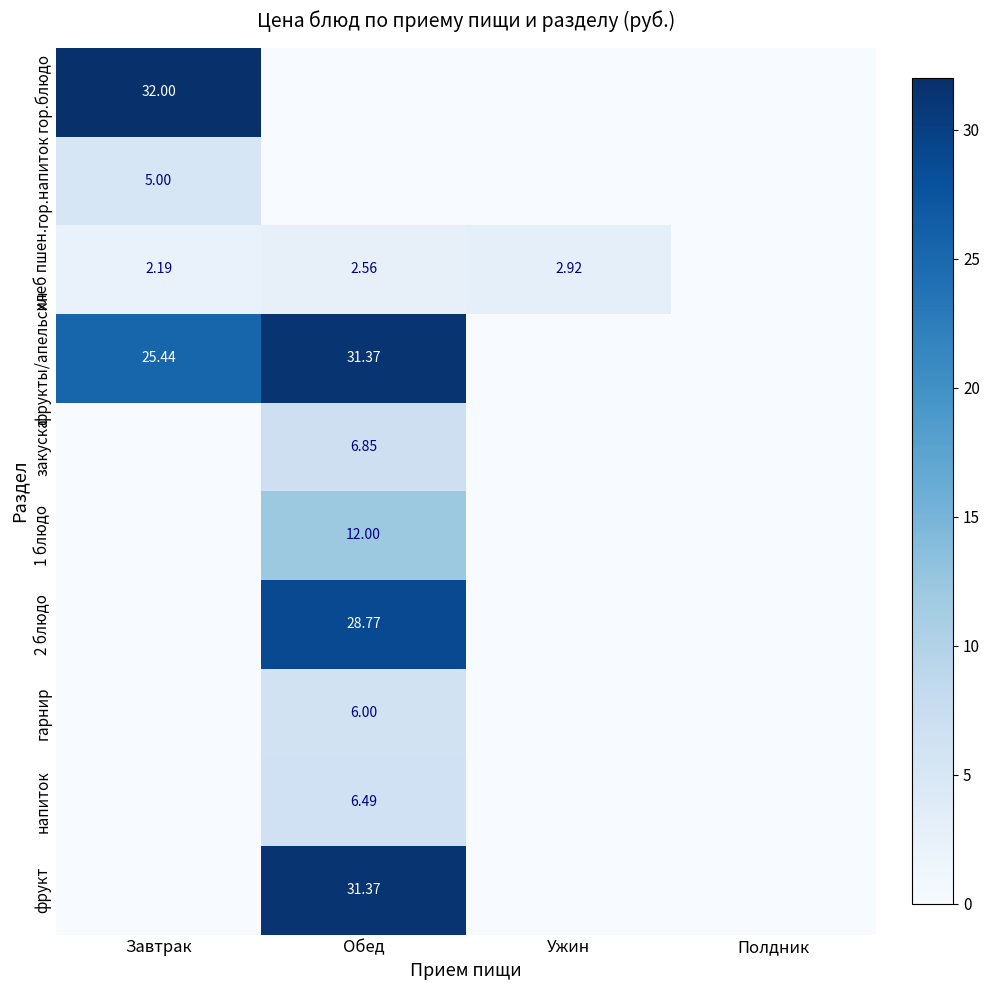

How many data points in 1 блюдо are above 0?

1